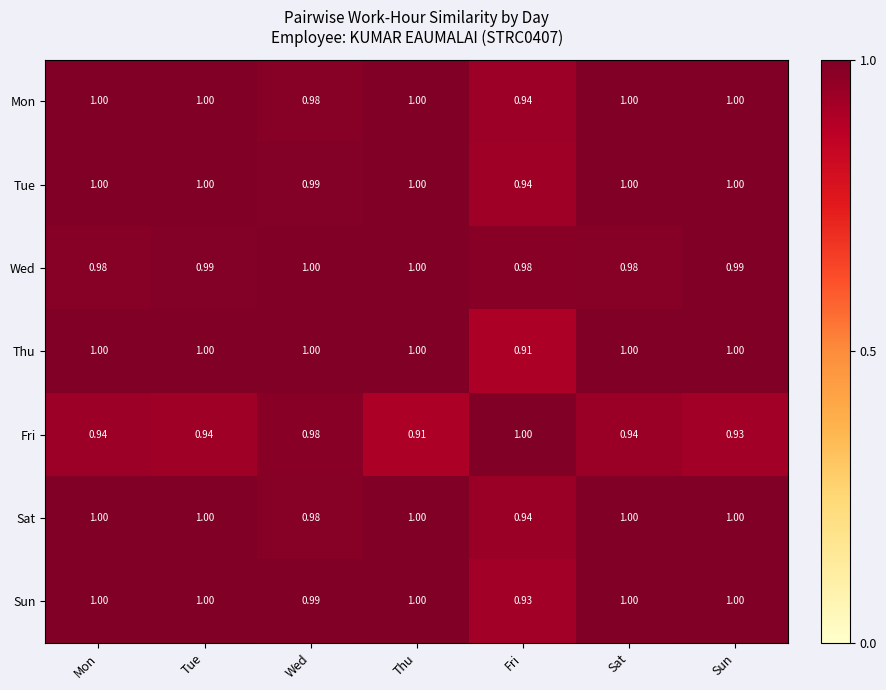

At which label is Tue closest to 0?

Fri